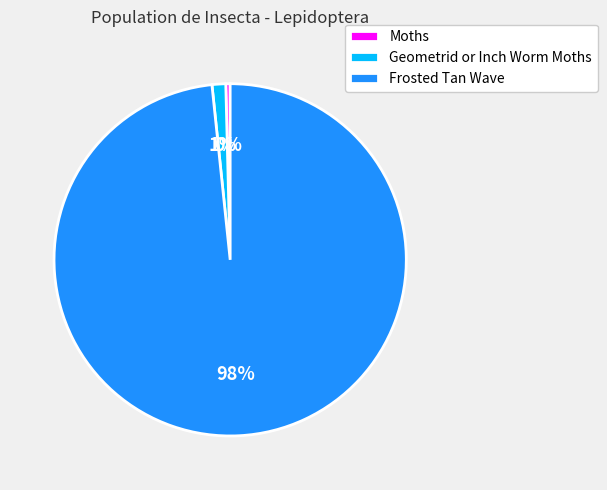

Which category has the biggest portion of the pie?

Frosted Tan Wave